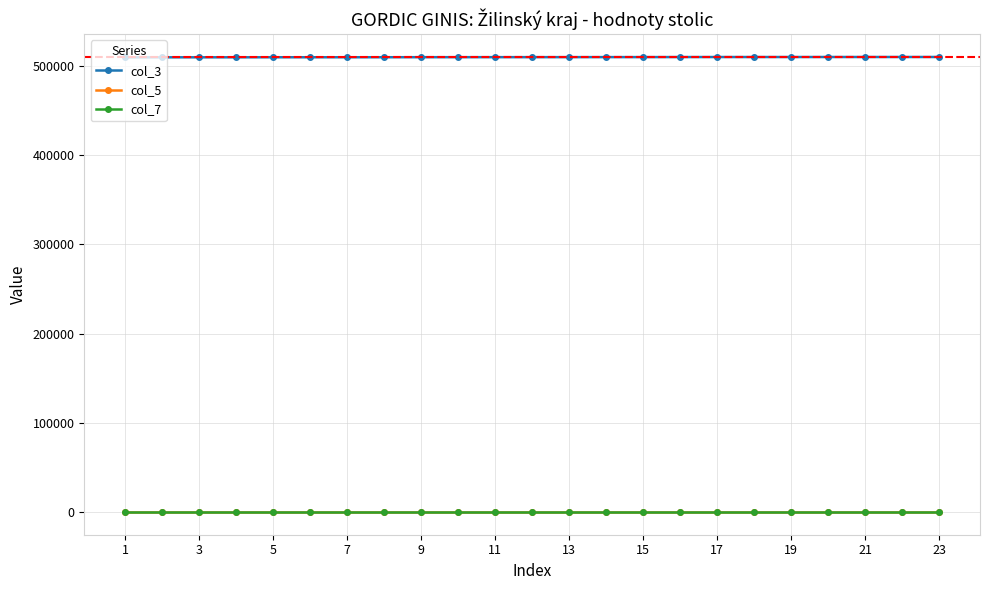

True or false: col_3 and col_5 intersect in this chart.

False